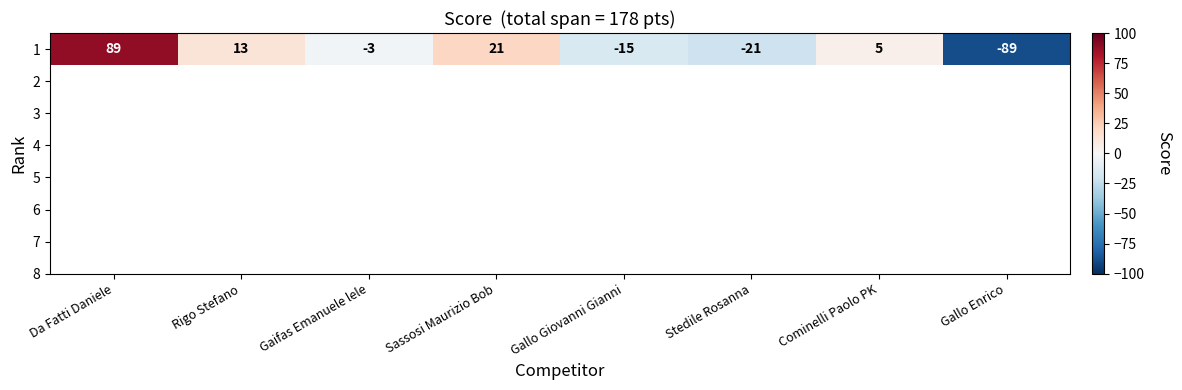

How many series are shown in this chart?

1